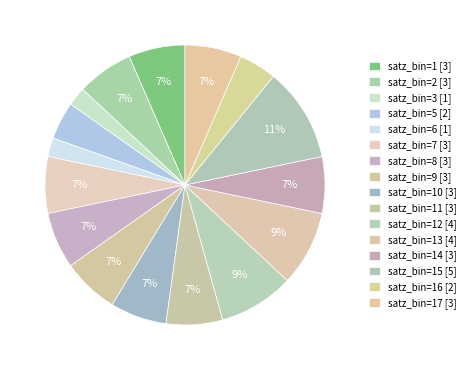

How many segments does this pie chart have?

16